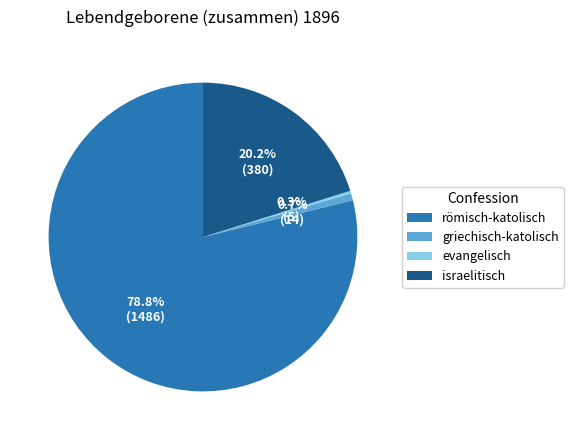

What percentage is the israelitisch slice, to the nearest percent?

20%